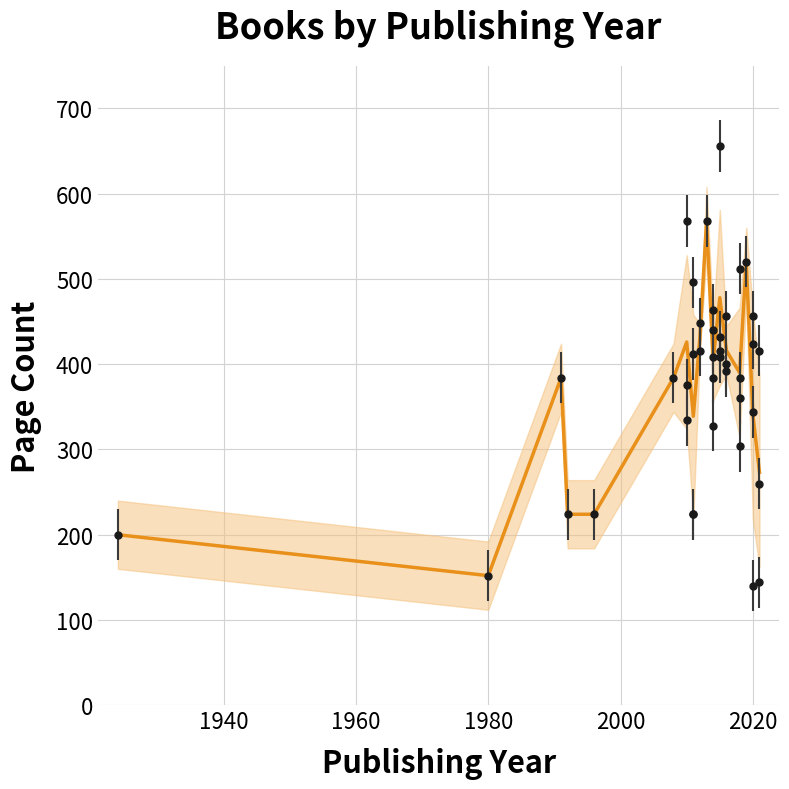

How many points are lower than both their immediate neighbors (excluding endpoints)?

4